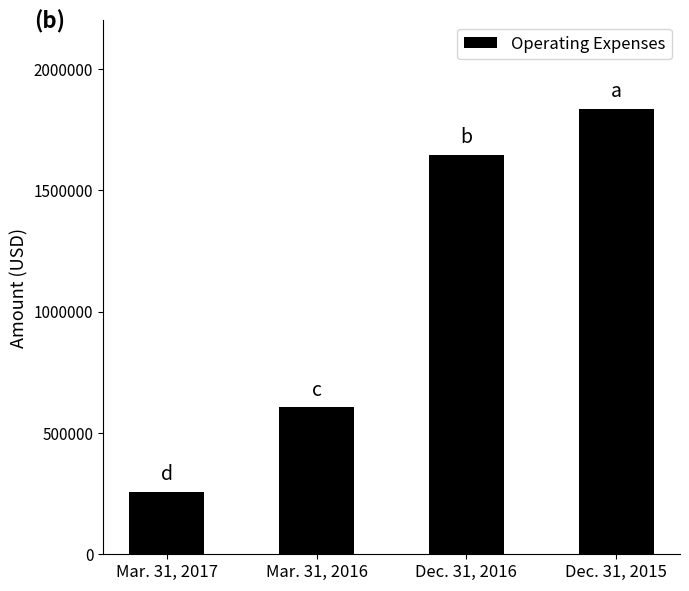

What is the value of the 2nd bar from the left?

605052